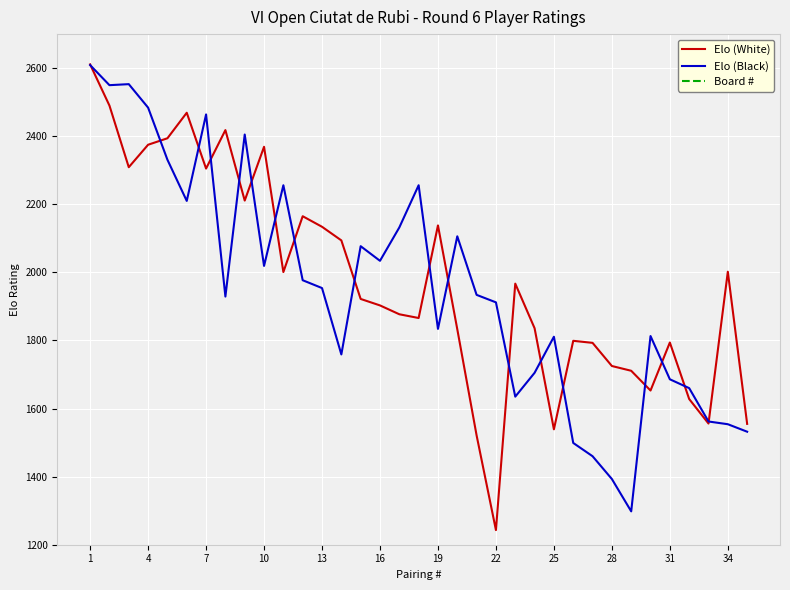

How many distinct data groups are displayed?

3